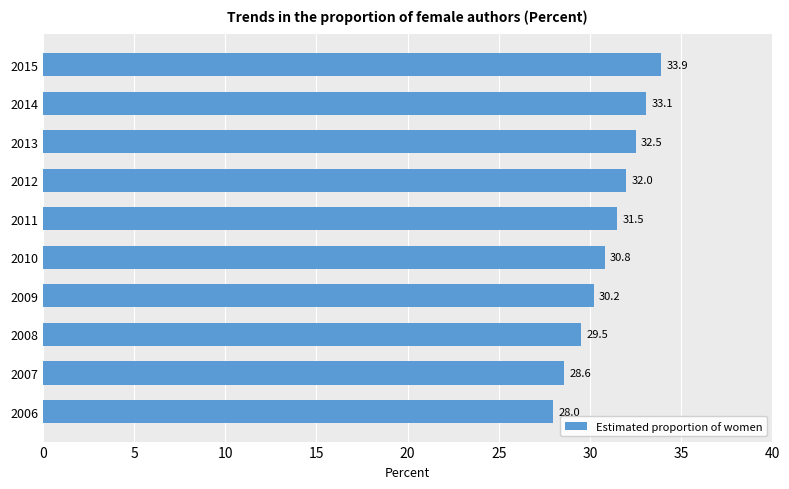

Rank the categories by value from lowest to highest.

2006, 2007, 2008, 2009, 2010, 2011, 2012, 2013, 2014, 2015